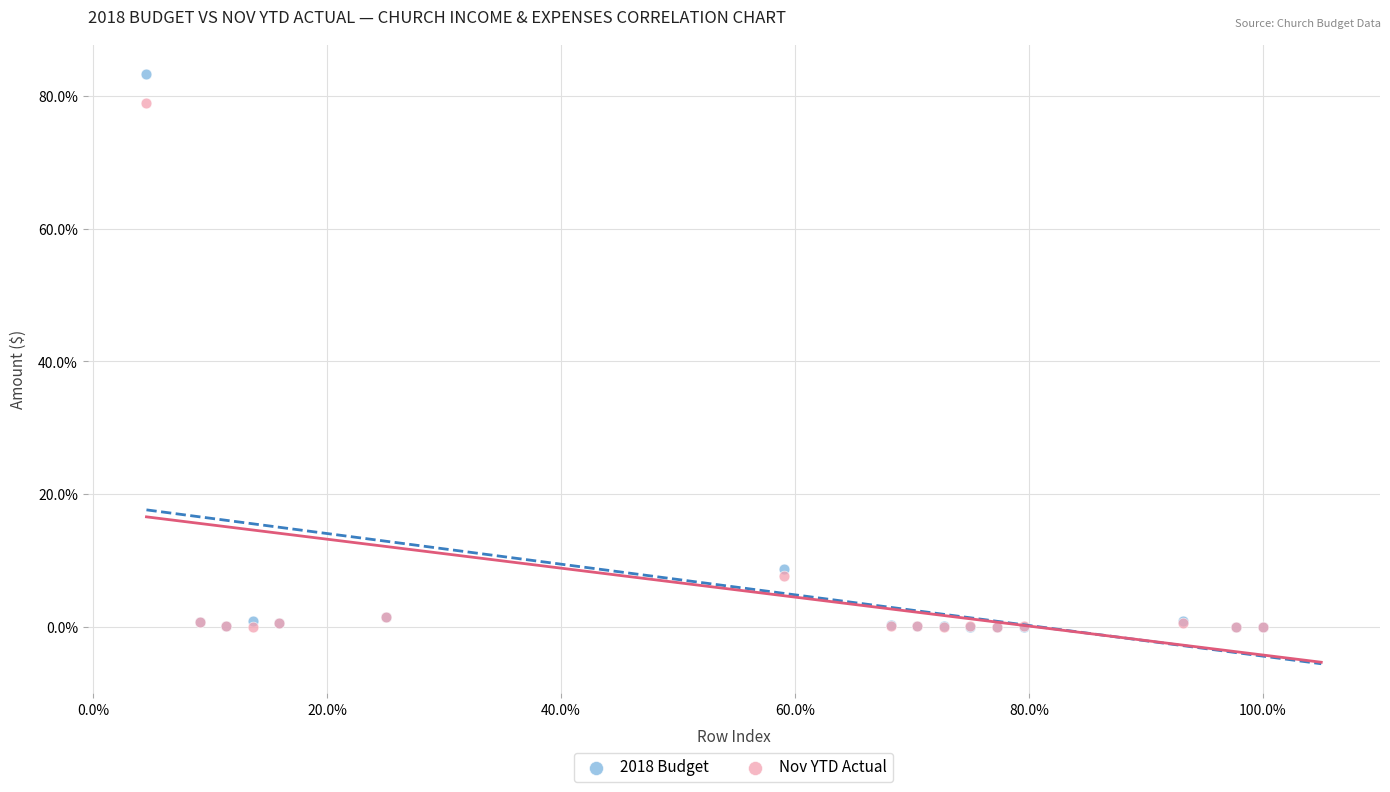

What are all the series names shown in the legend?

2018 Budget, Nov YTD Actual